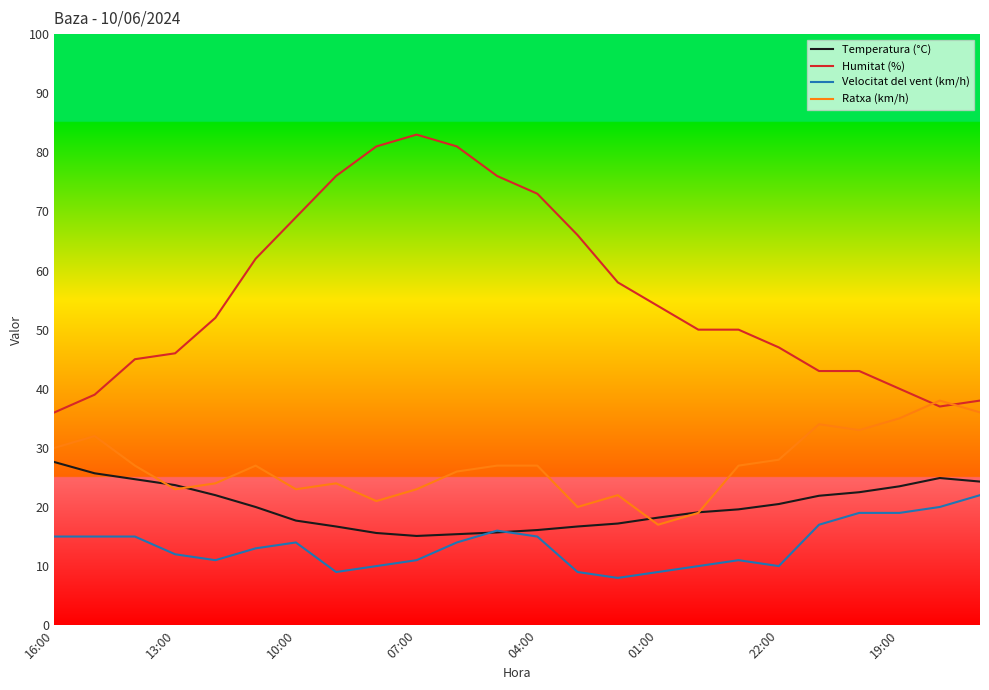

Does the chart display data point markers on the line(s)?

No